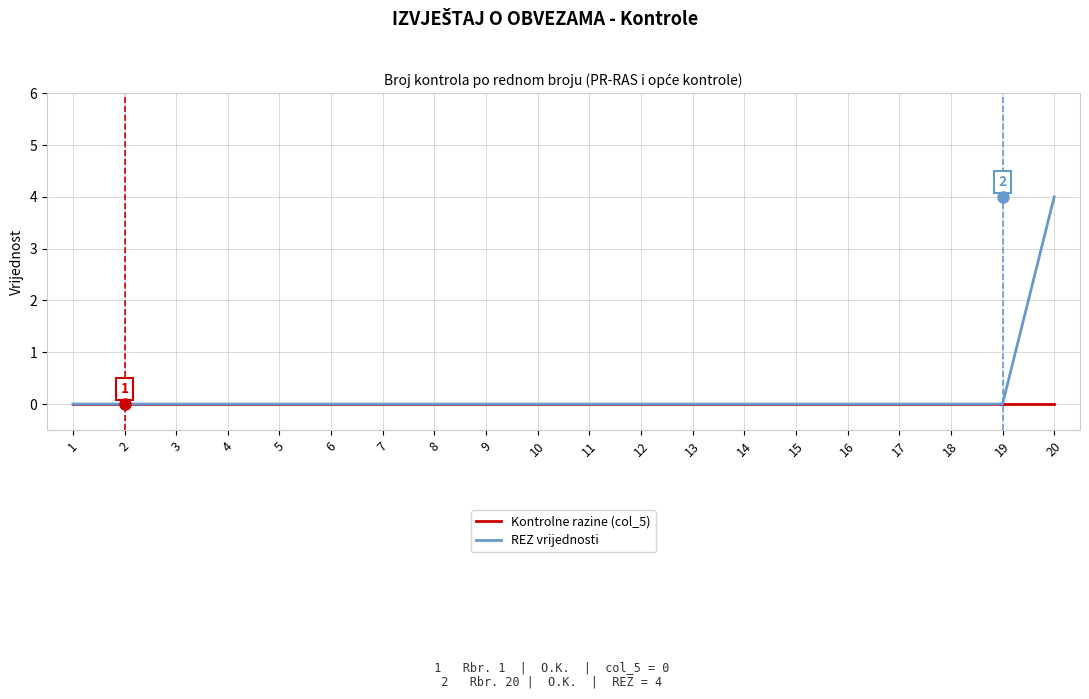

The value of REZ vrijednosti at 5 is 0. True or false?

True